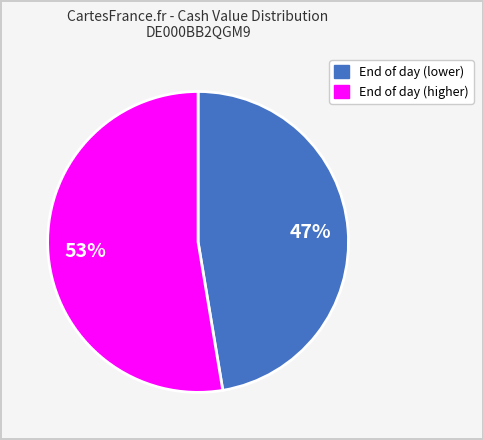

To the nearest percent, what is the average slice percentage?

50%